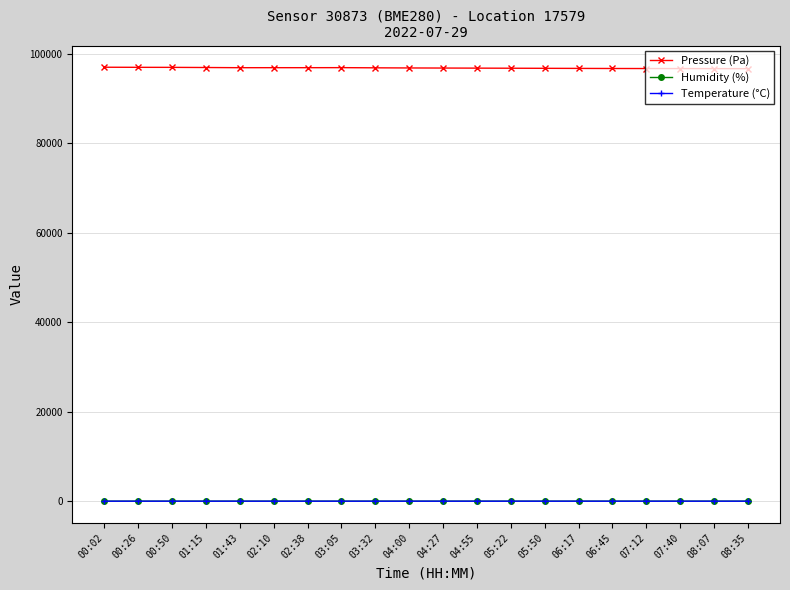

True or false: Pressure (Pa) has more than 0 points higher than both neighbors.

True